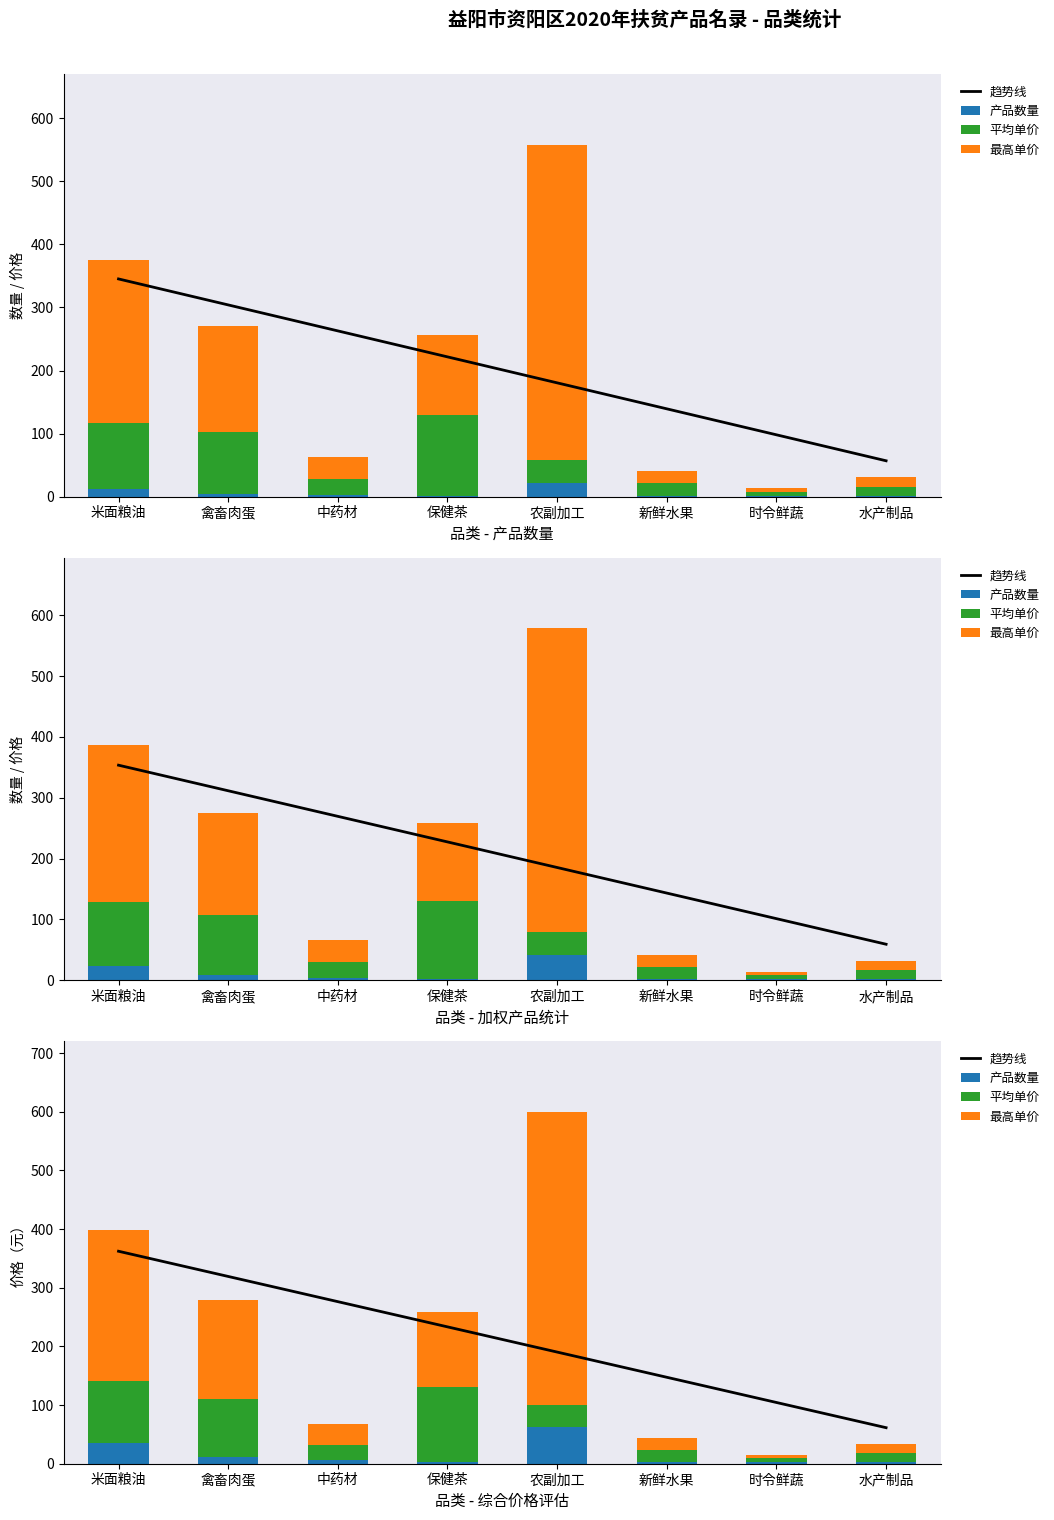

What is the label of the 5th bar from the left?

农副加工